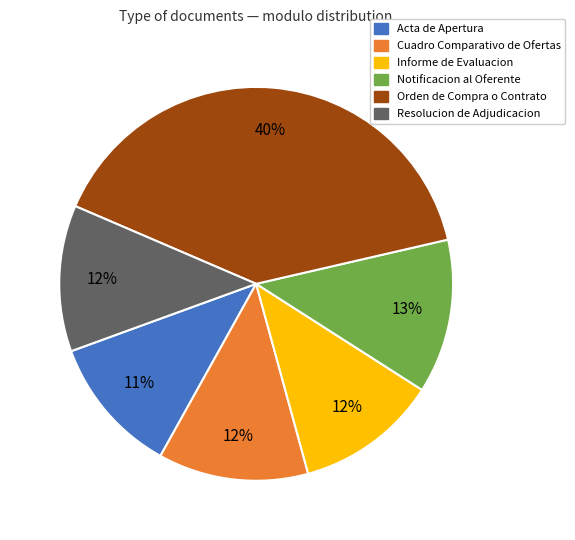

How many slices are in this pie chart?

6